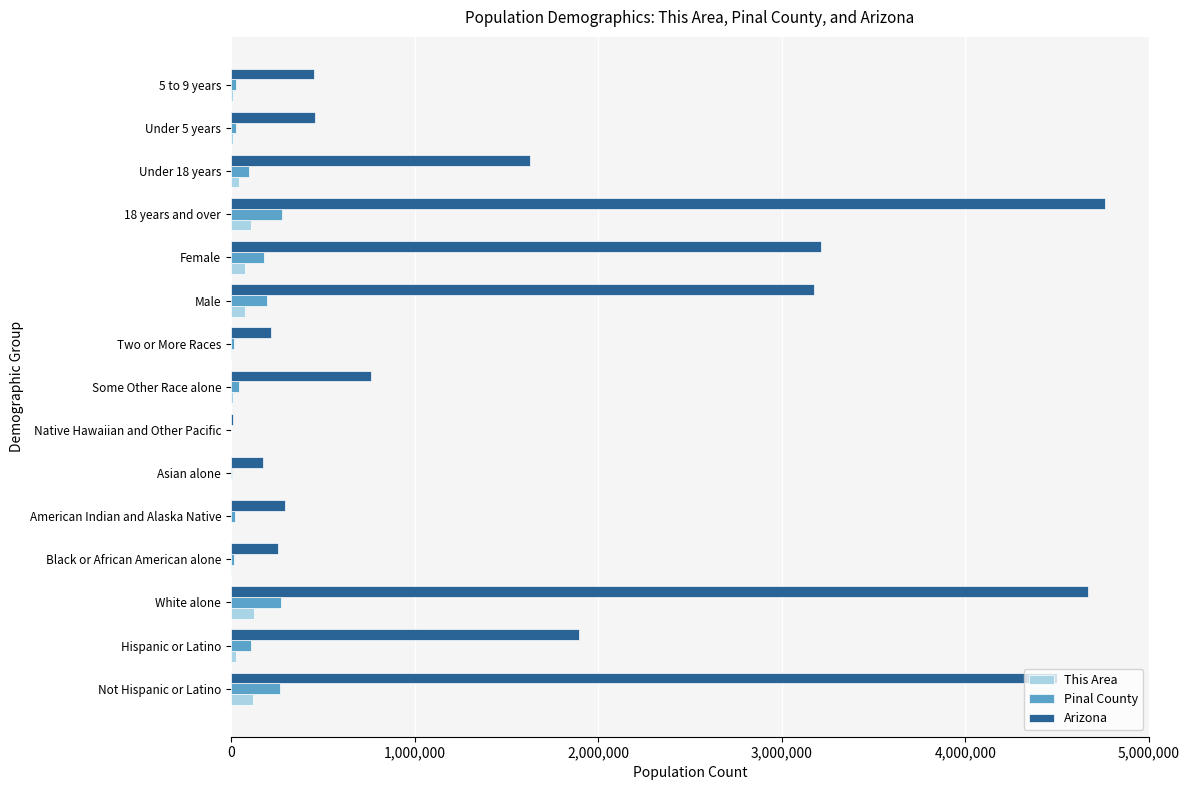

Which series has the largest total across all categories?

Arizona